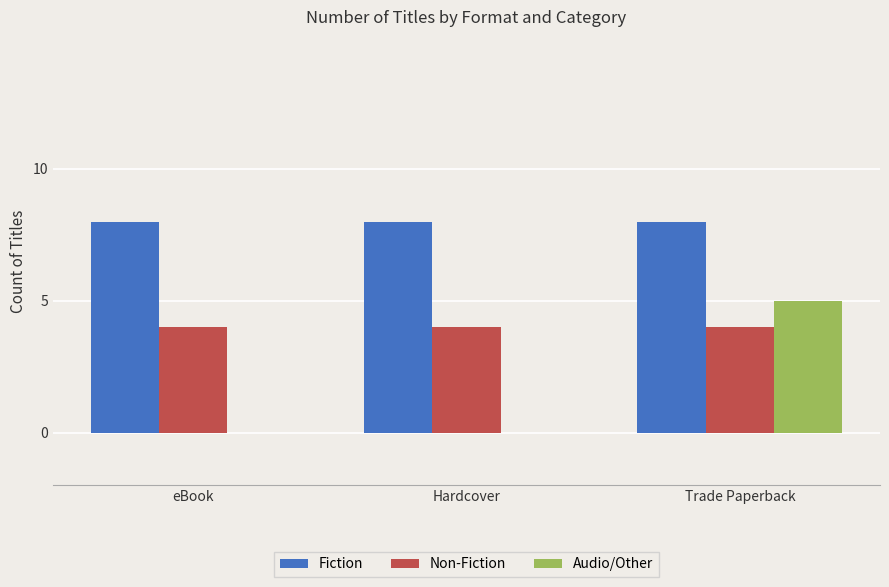

Which series has the largest total across all categories?

Fiction